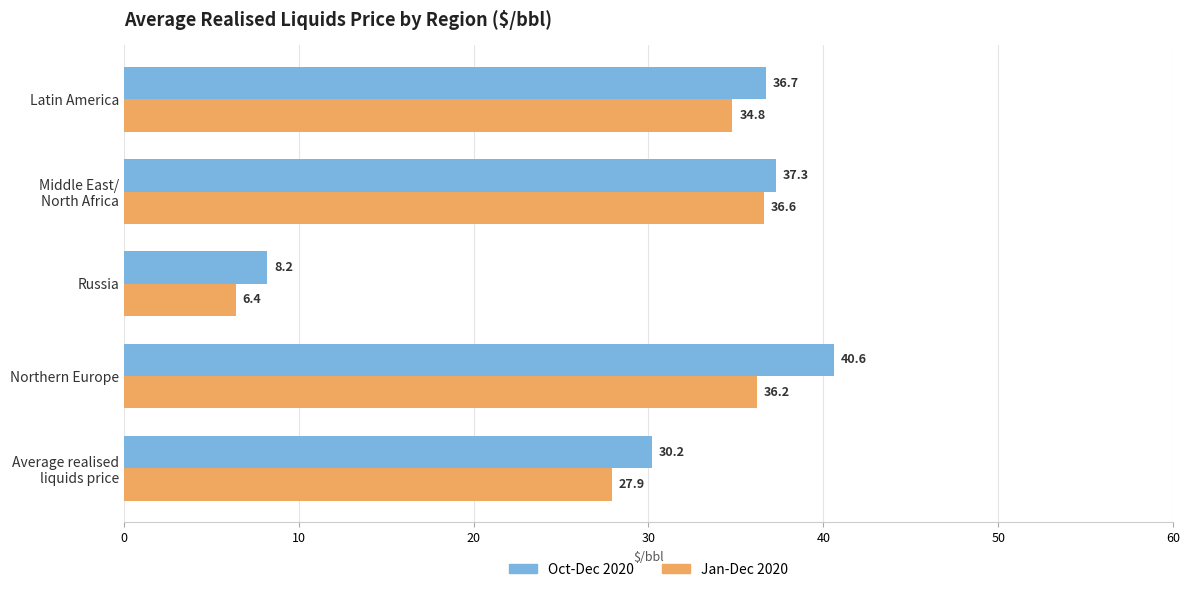

How many data points in Jan-Dec 2020 are less than 34?

2